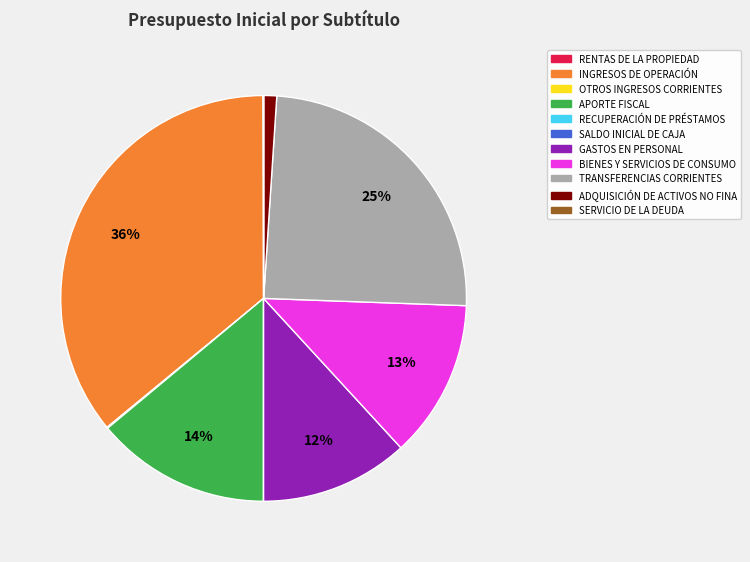

Is there a majority slice in this chart?

No